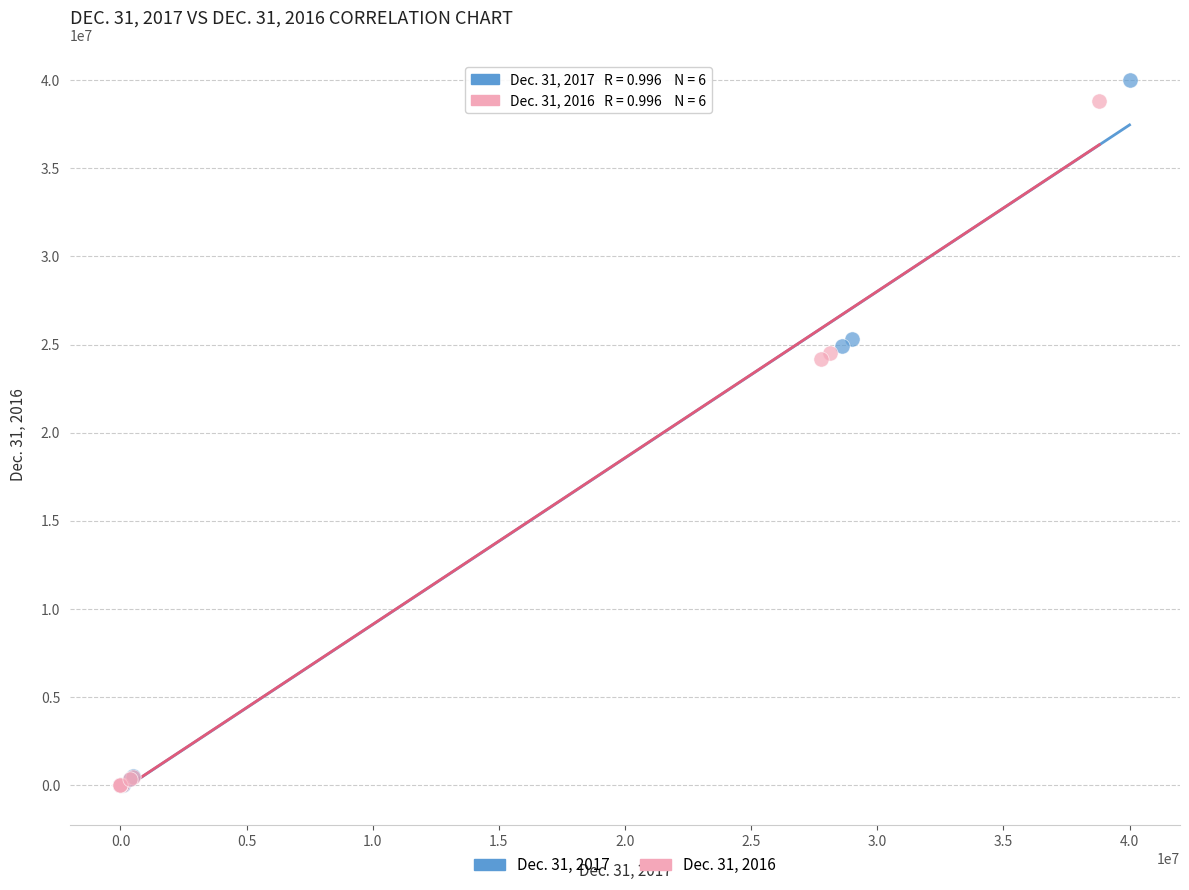

Which series has the widest spread of Y values?

Dec. 31, 2017